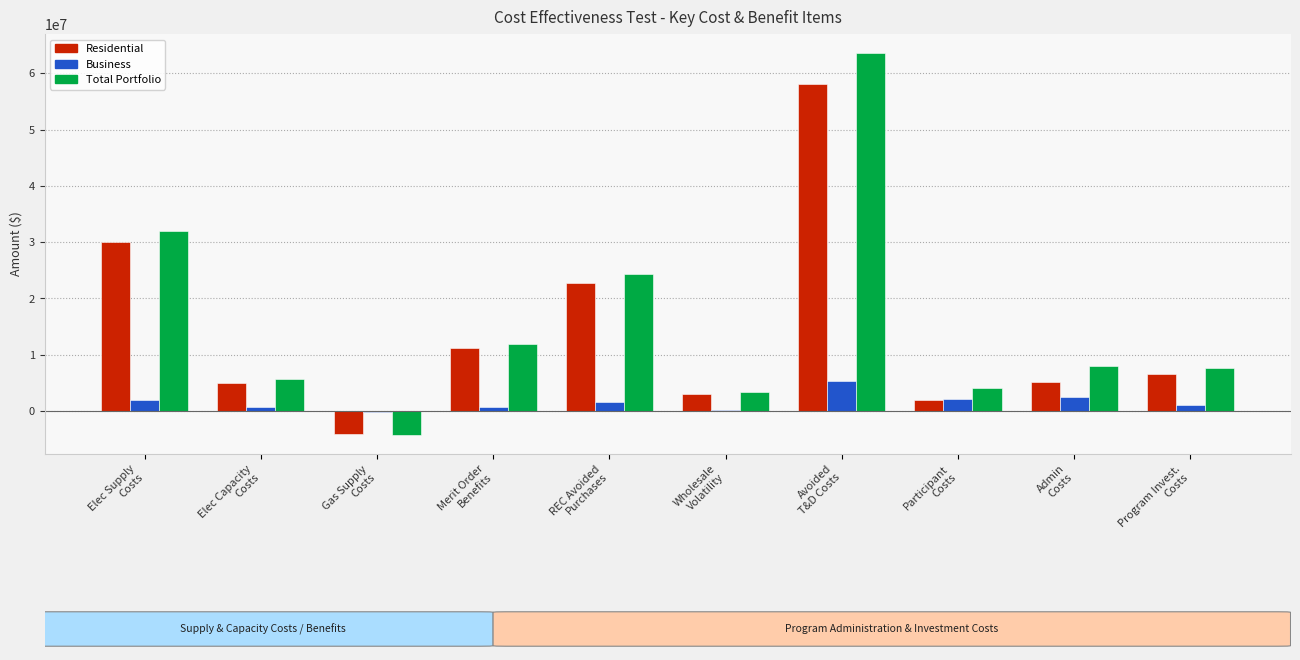

What position from the right is Wholesale
Volatility?

5